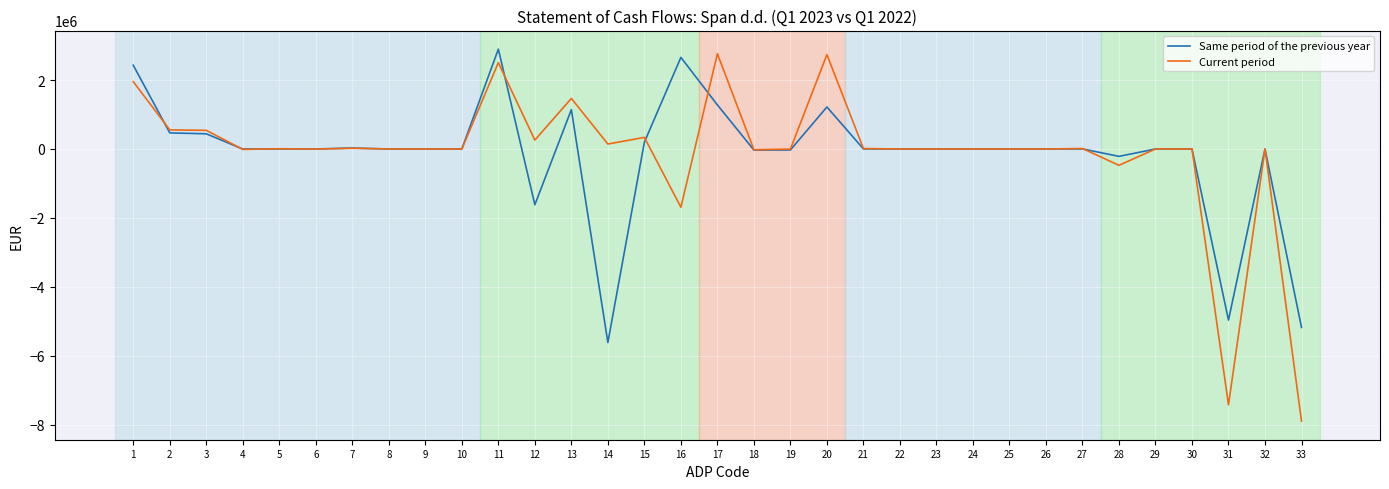

At which category is the sum across all series the highest?

11